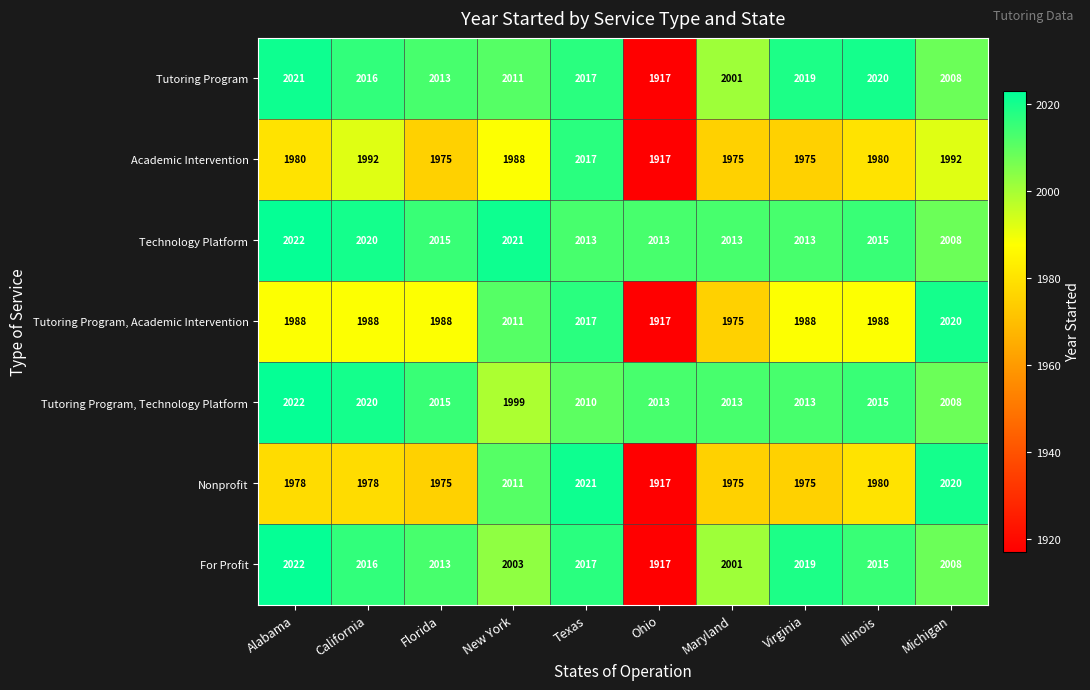

What is the difference between the maximum and second lowest values in the For Profit series?

21